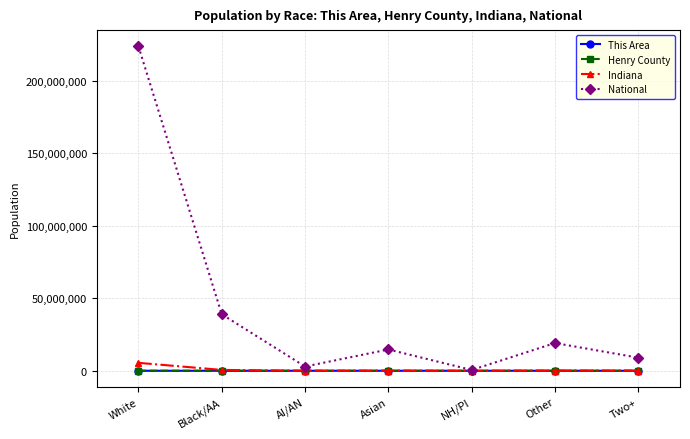

Which series has the largest range (max minus min)?

National